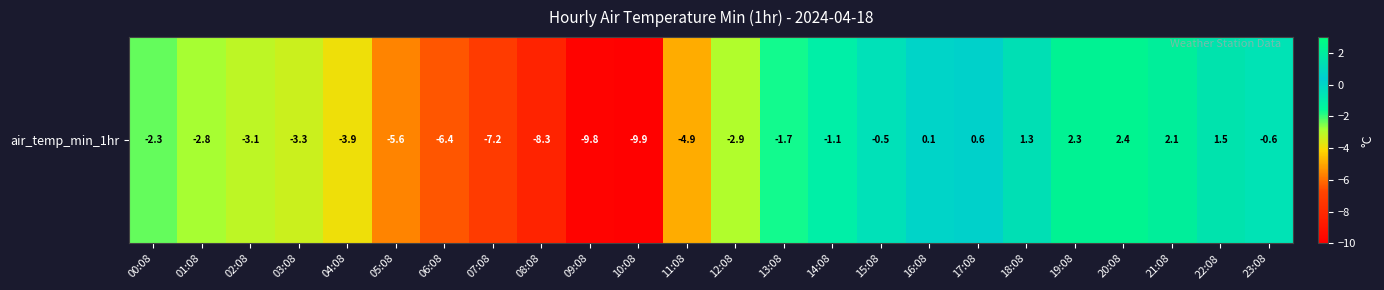

What is the average value?

-2.7